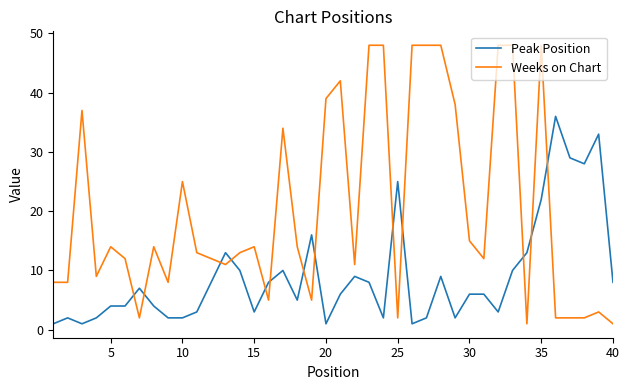

What is the difference between the maximum and minimum values in the Weeks on Chart series?

47